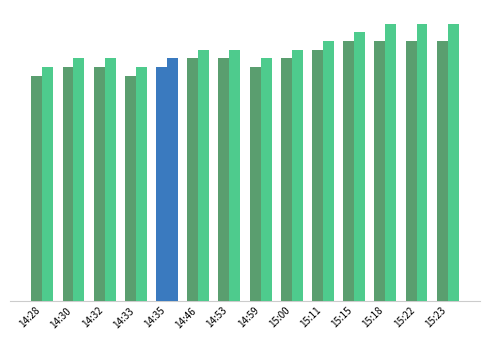

Does the chart contain any negative values?

No